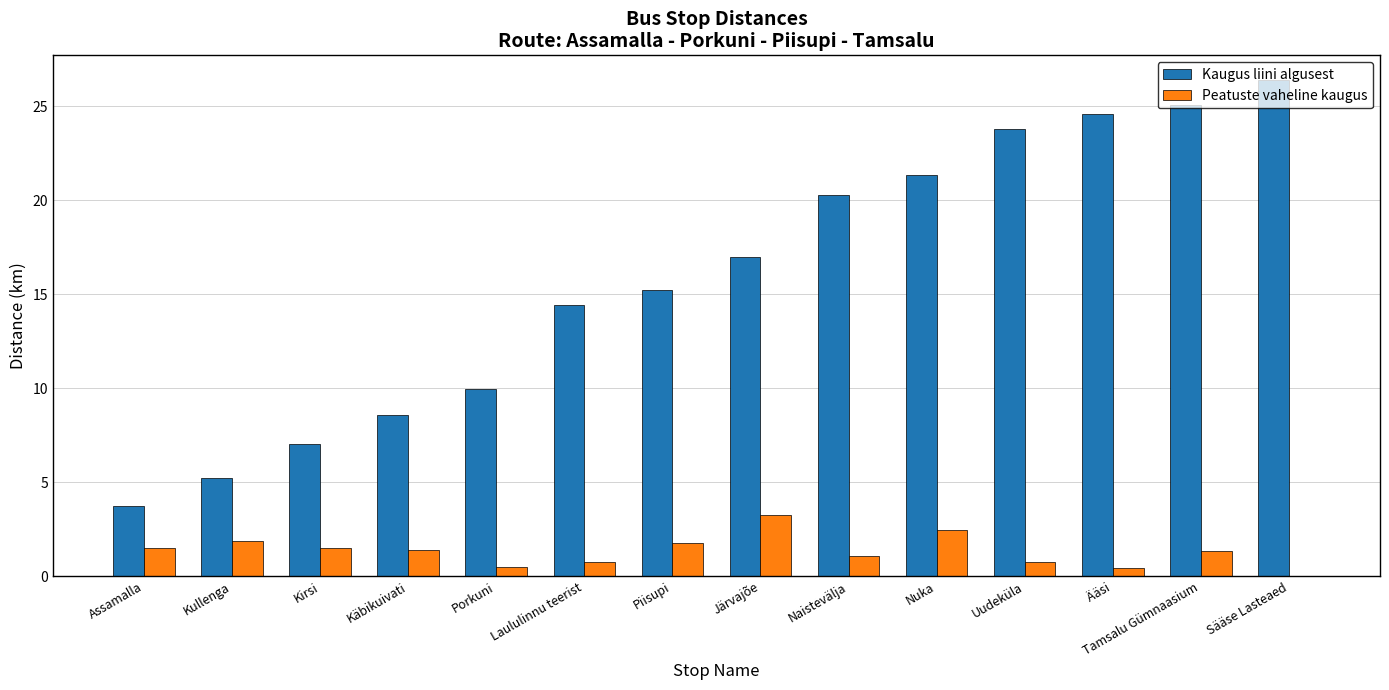

What is the sum of all Kaugus liini algusest values?

222.6